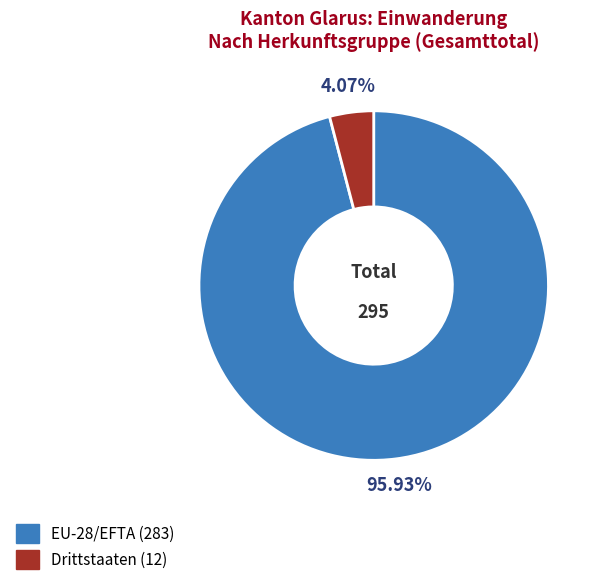

To the nearest percent, what is the average slice percentage?

50%